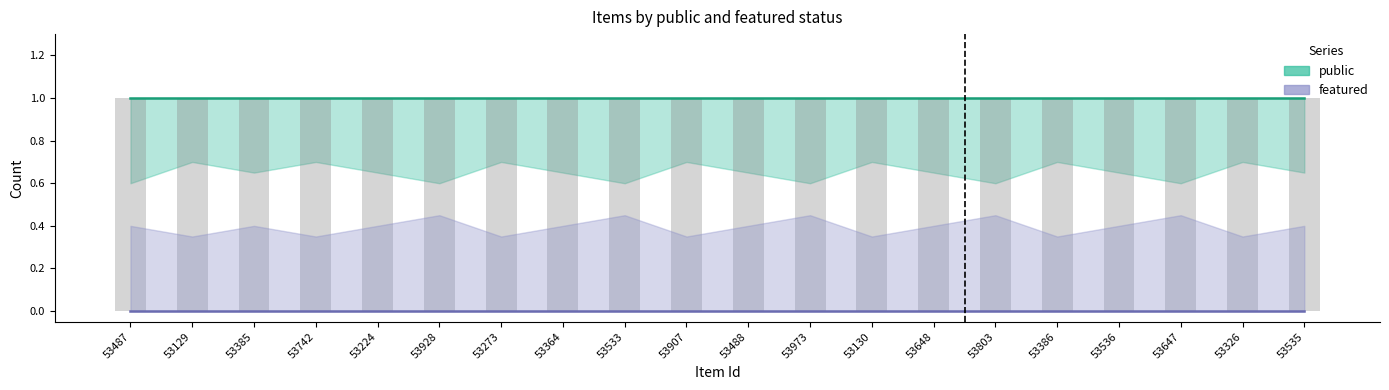

At how many categories does at least one series exceed 0?

20